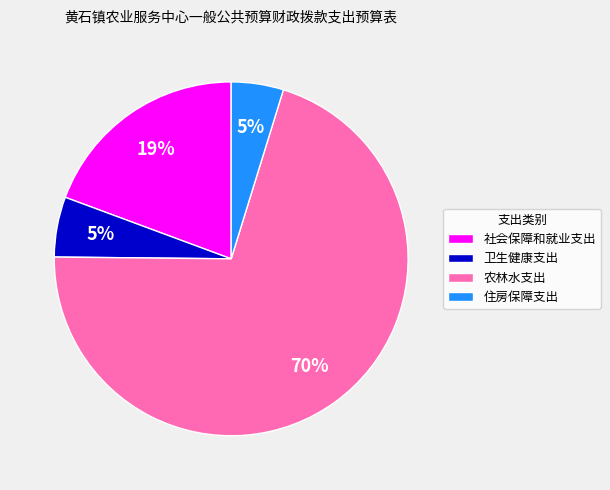

True or false: 住房保障支出 accounts for 5% of the total.

True